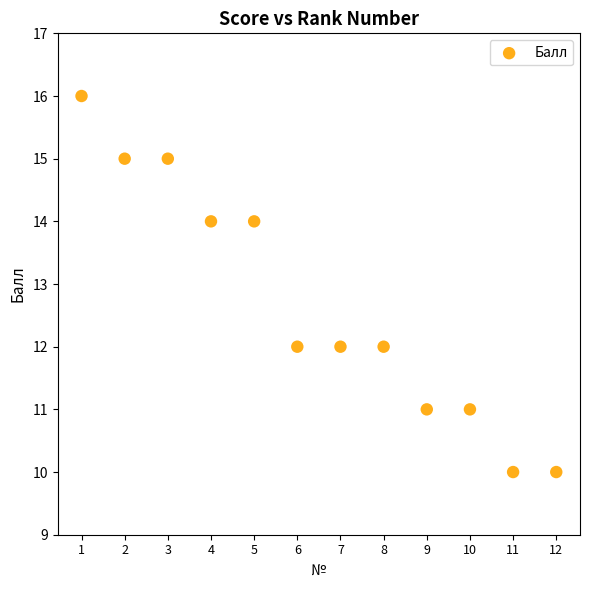

What is the average X value?

6